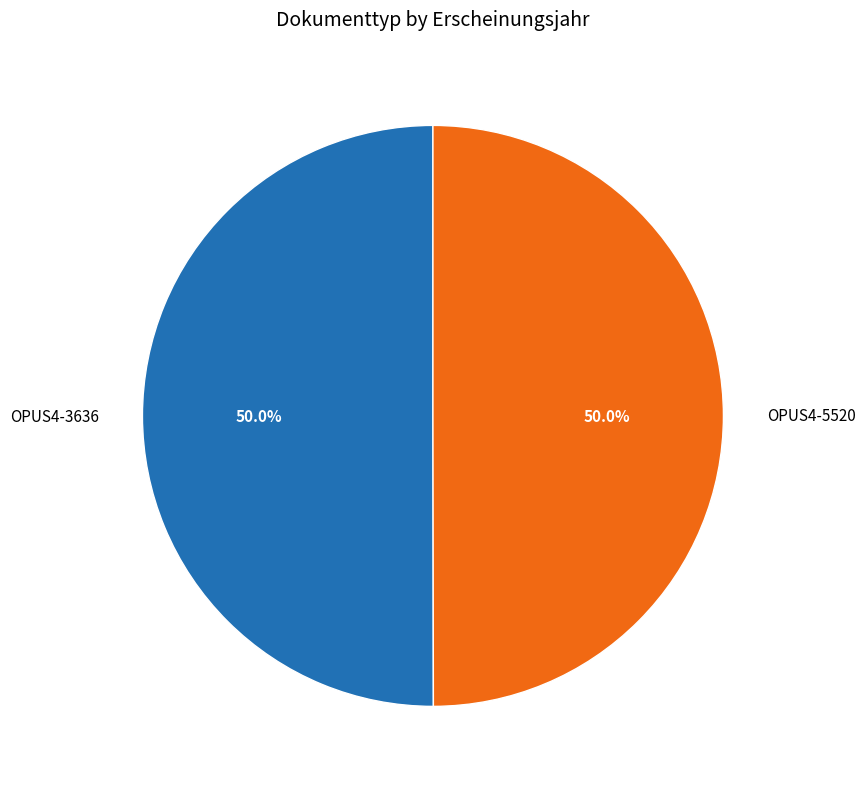

What percentage is the OPUS4-3636 slice, to the nearest percent?

50%